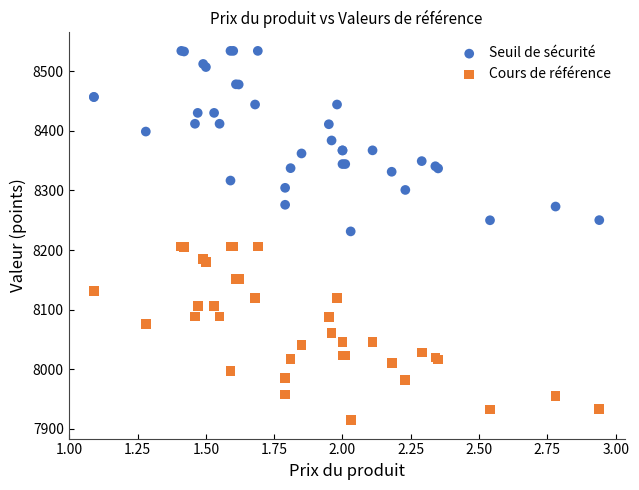

Across all series, what Y value is closest to 8224?

8231.2